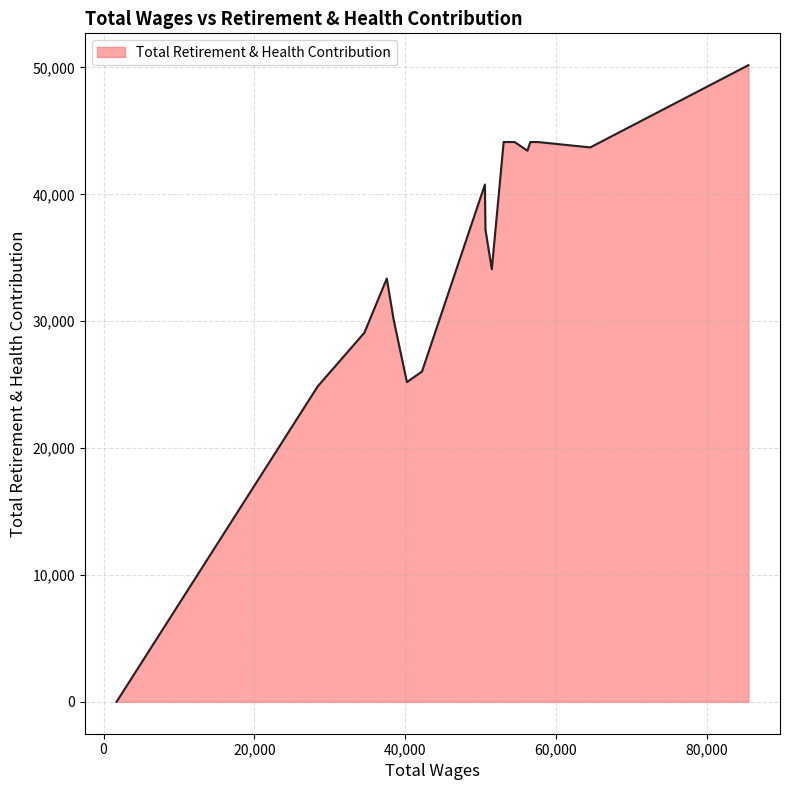

What is the difference between the maximum and minimum values?

50180